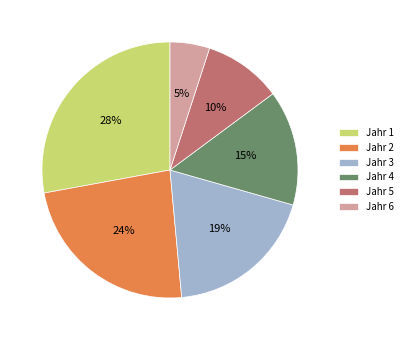

Combined, do Jahr 4 and Jahr 6 account for over 50%?

No